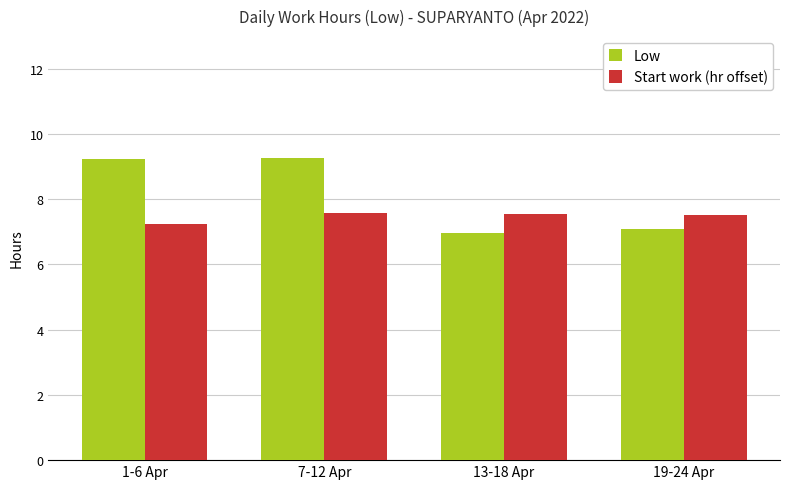

Which series has the largest range (max minus min)?

Low